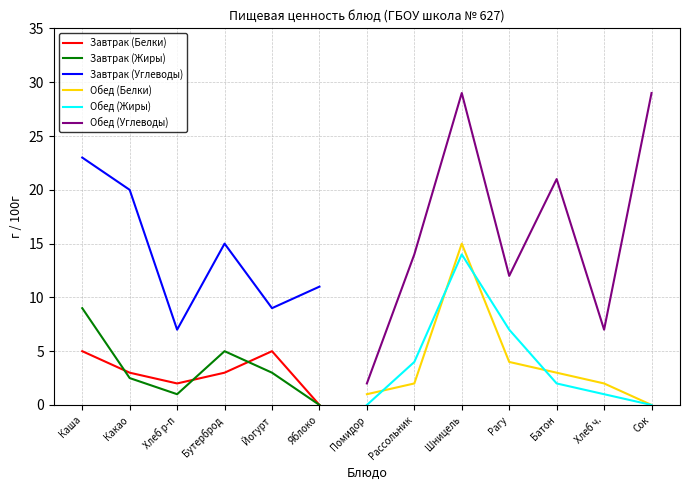

Which has a higher value, Шницель or Бутерброд?

Бутерброд